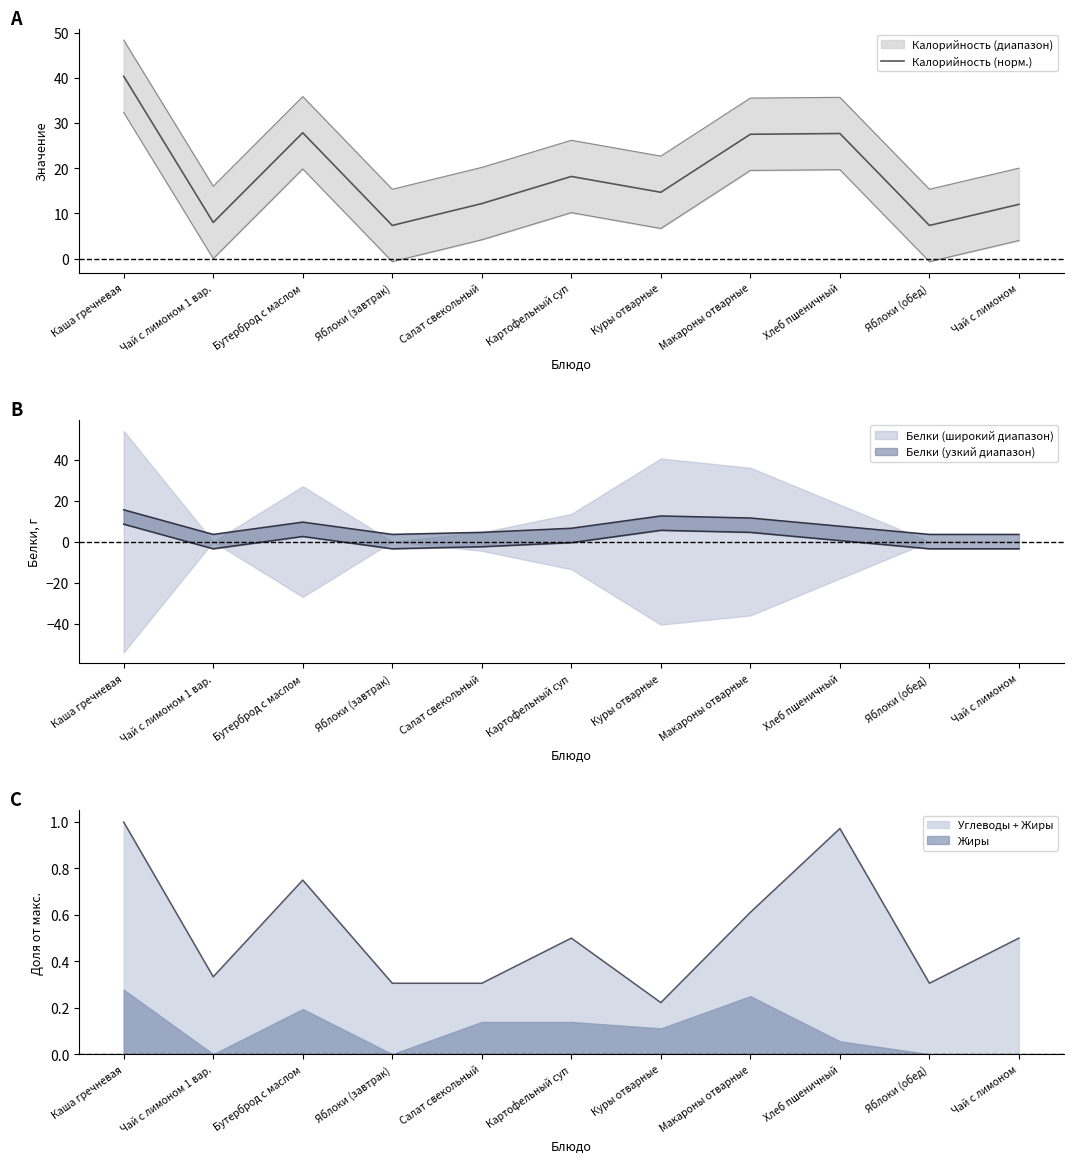

Where is the first local minimum?

Чай с лимоном 1 вар.